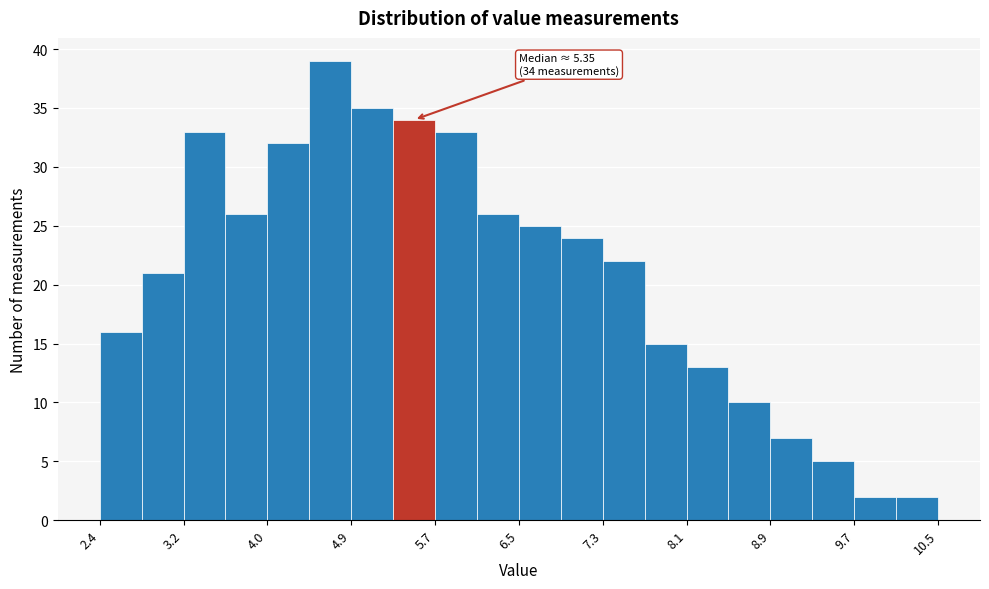

Over which range of the x-axis is the bar tallest?

4.5 to 4.9